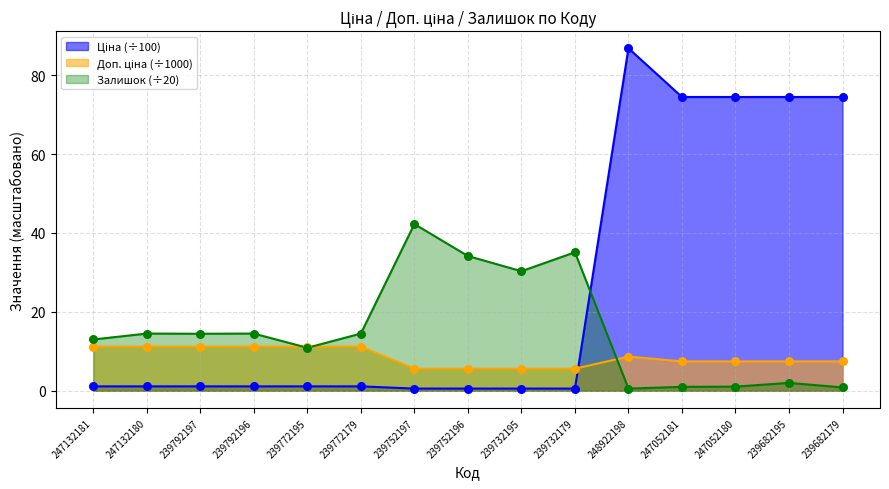

At how many categories does at least one series exceed 43?

5